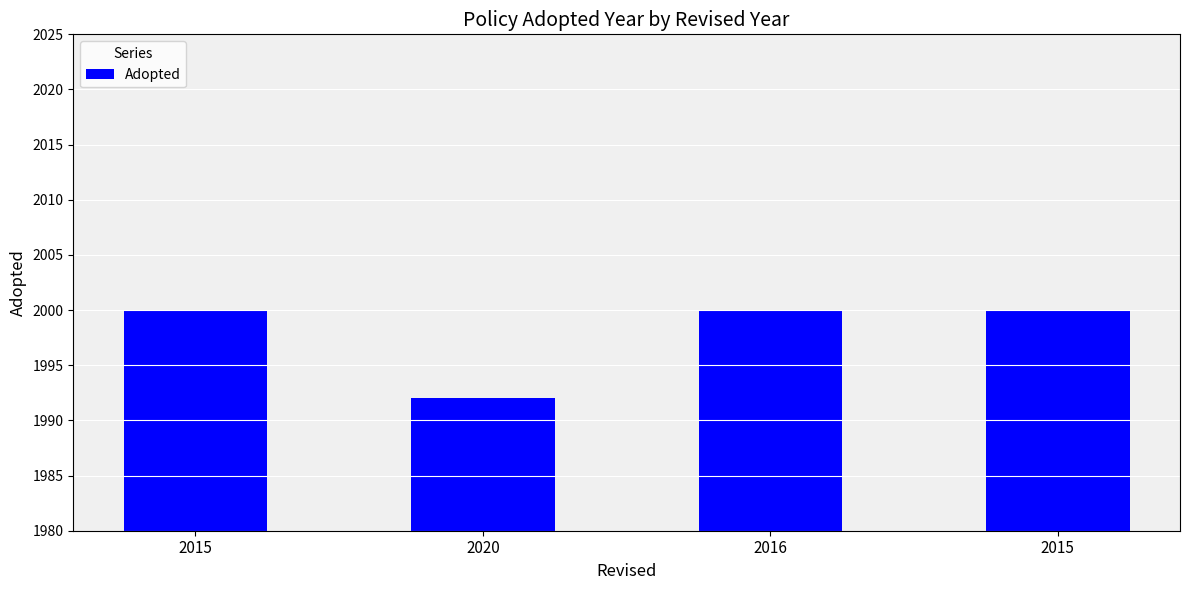

How many bars are there in total?

4